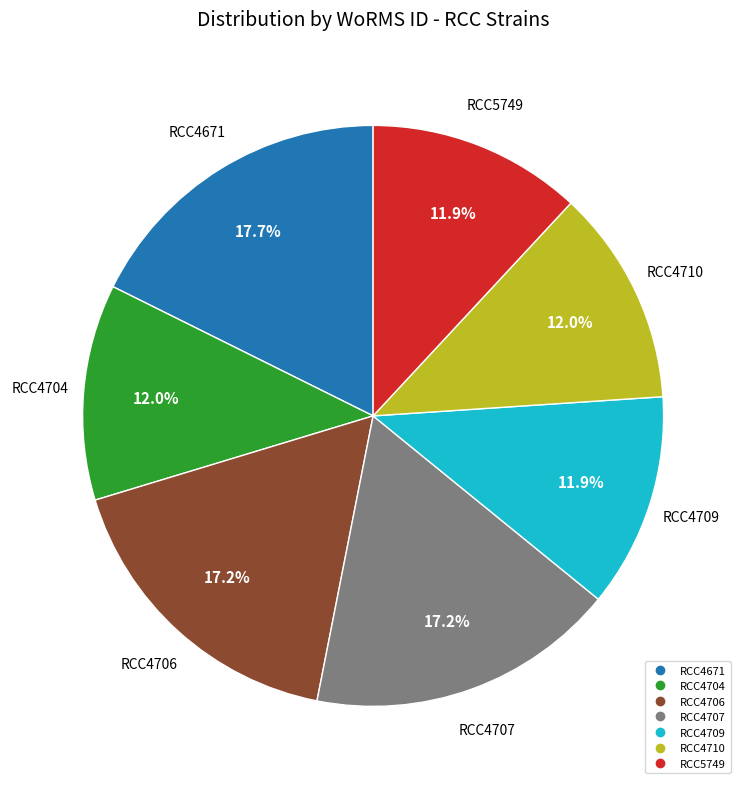

Is RCC4710 the majority of the pie?

No